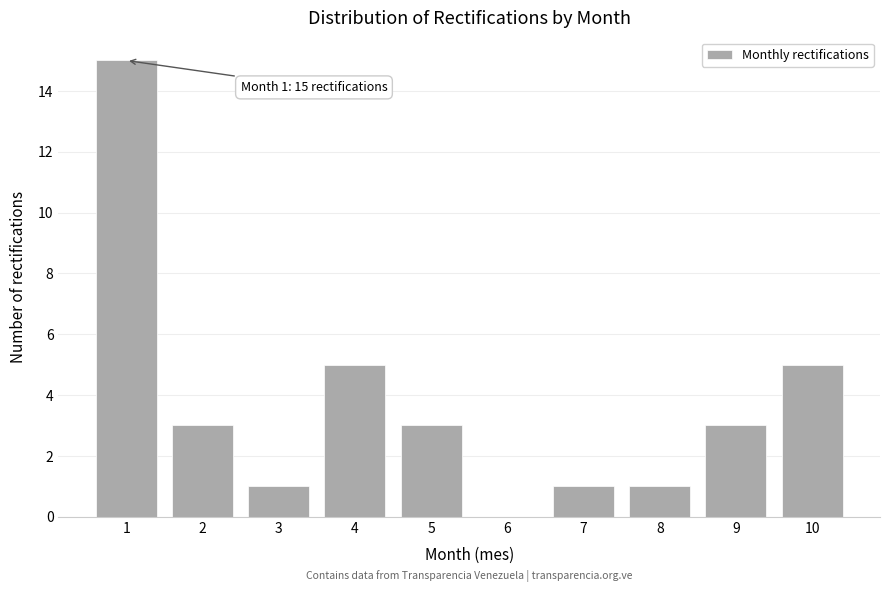

Reading right to left, what are all the values shown in this chart?

10=5	9=3	8=1	7=1	6=0	5=3	4=5	3=1	2=3	1=15